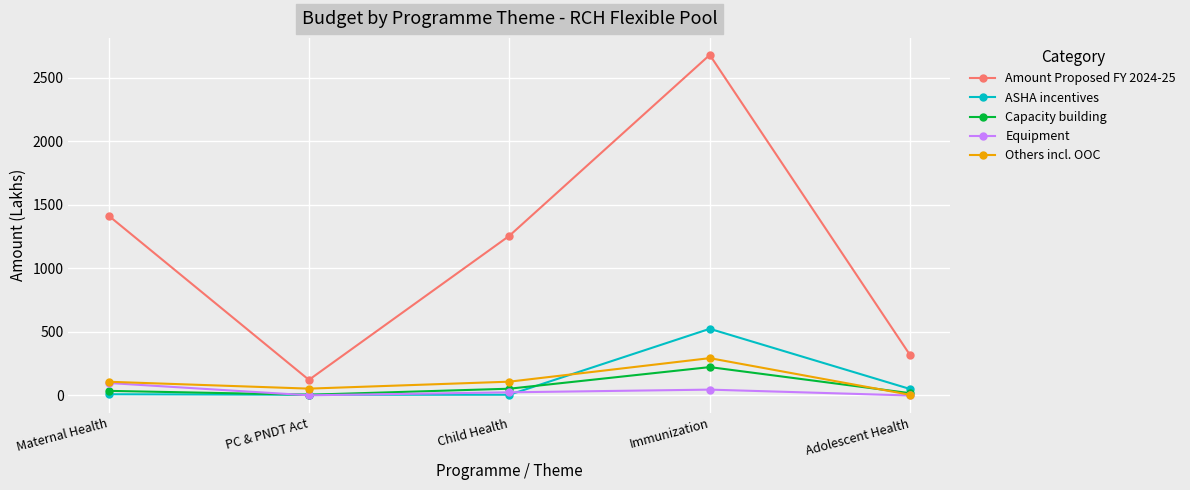

List the series in order of their peak value, highest first.

Amount Proposed FY 2024-25, ASHA incentives, Others incl. OOC, Capacity building, Equipment